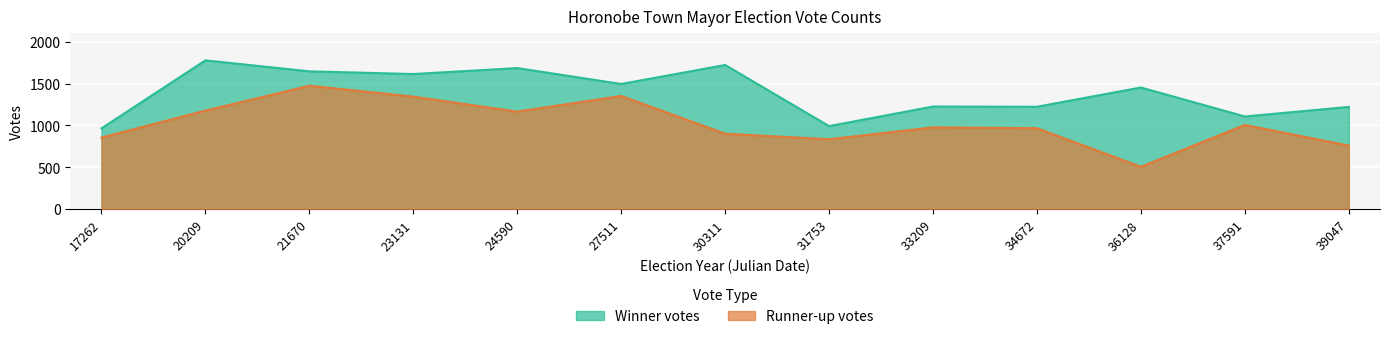

What is the difference between the maximum and minimum values in the Runner-up votes series?

968